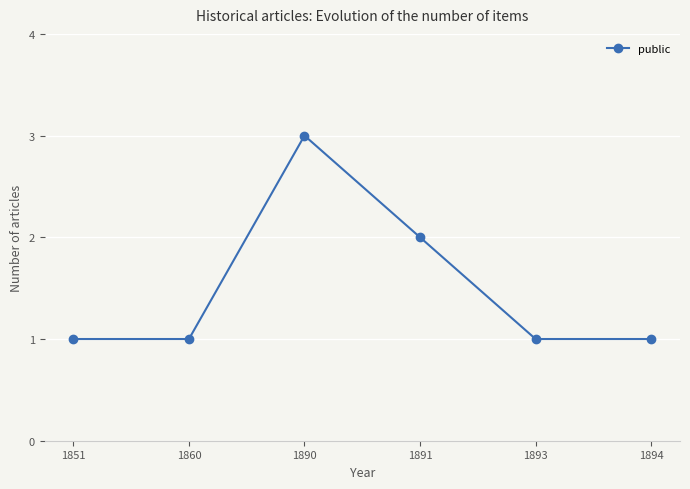

What is the ratio of the value at 1851 to the value at 1890?

0.3